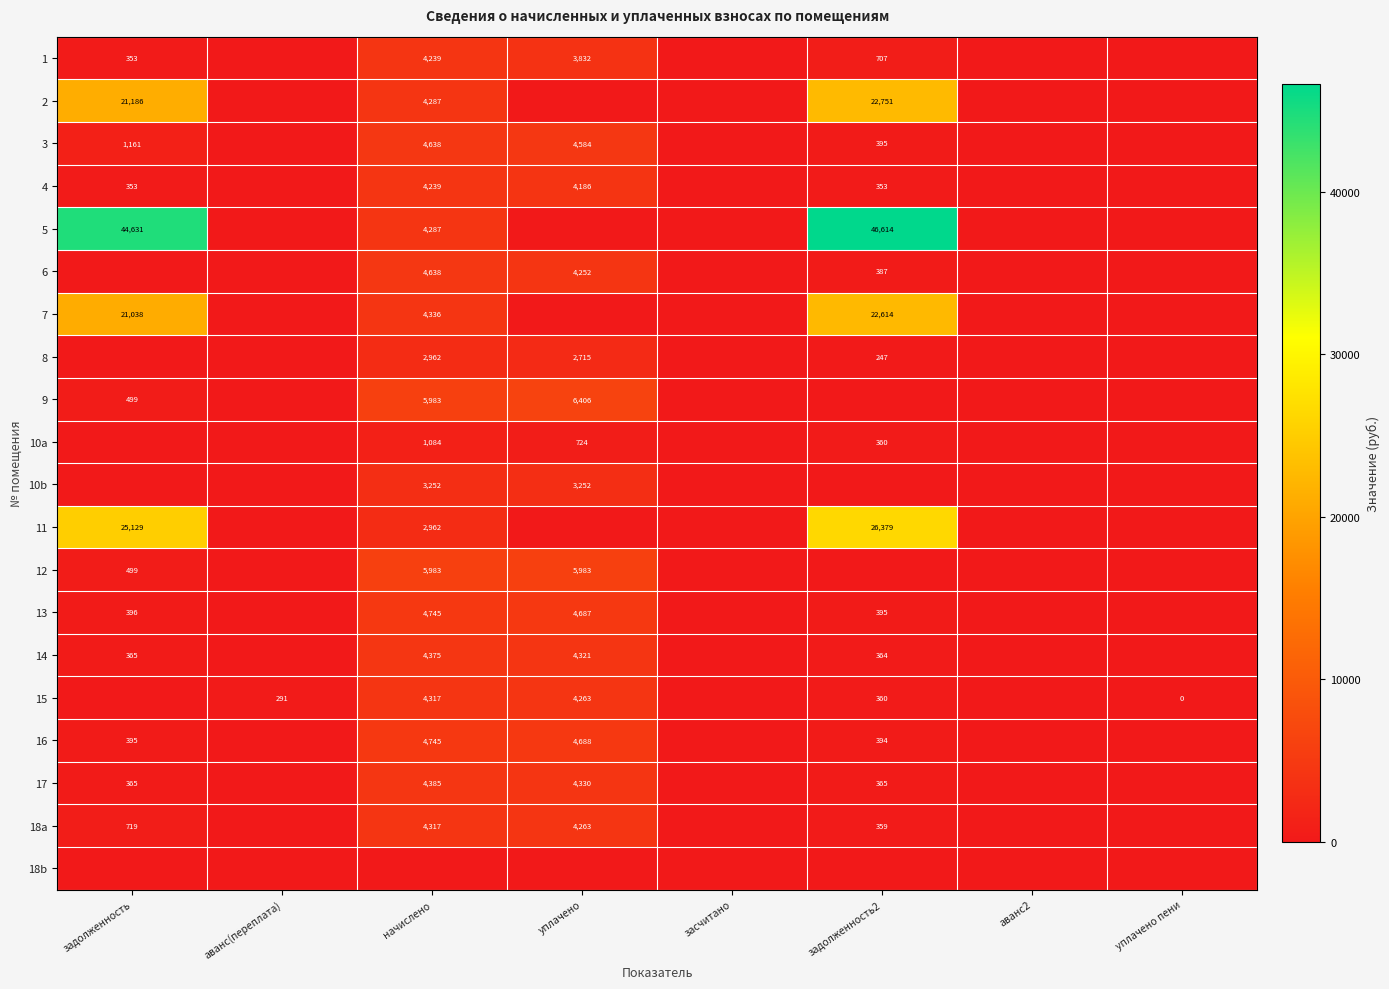

Is it true that 13 equals 4687 at уплачено?

True